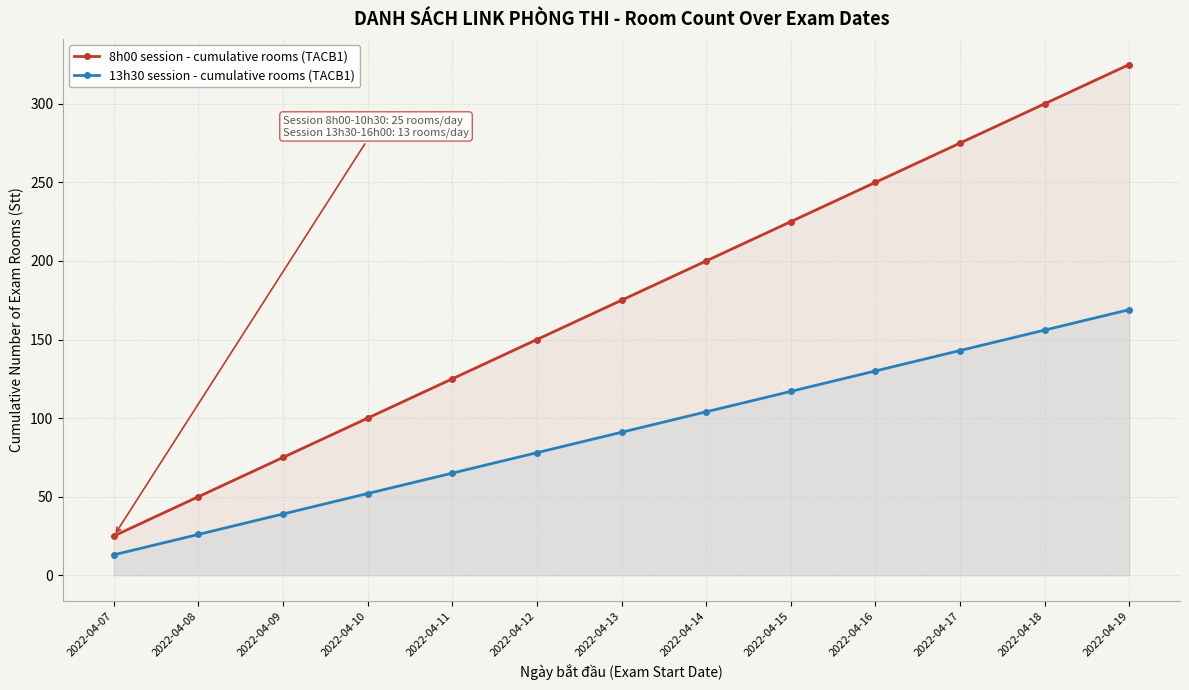

What is the value of the 13h30 session - cumulative rooms (TACB1) point at the 8th from the left?

104